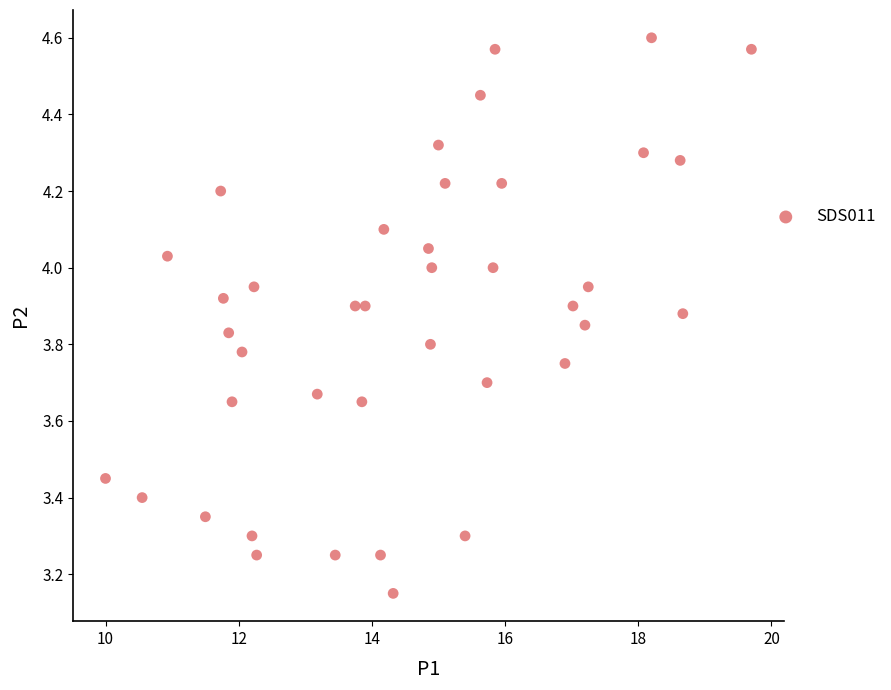

What is the range of X values (max minus min)?

9.7